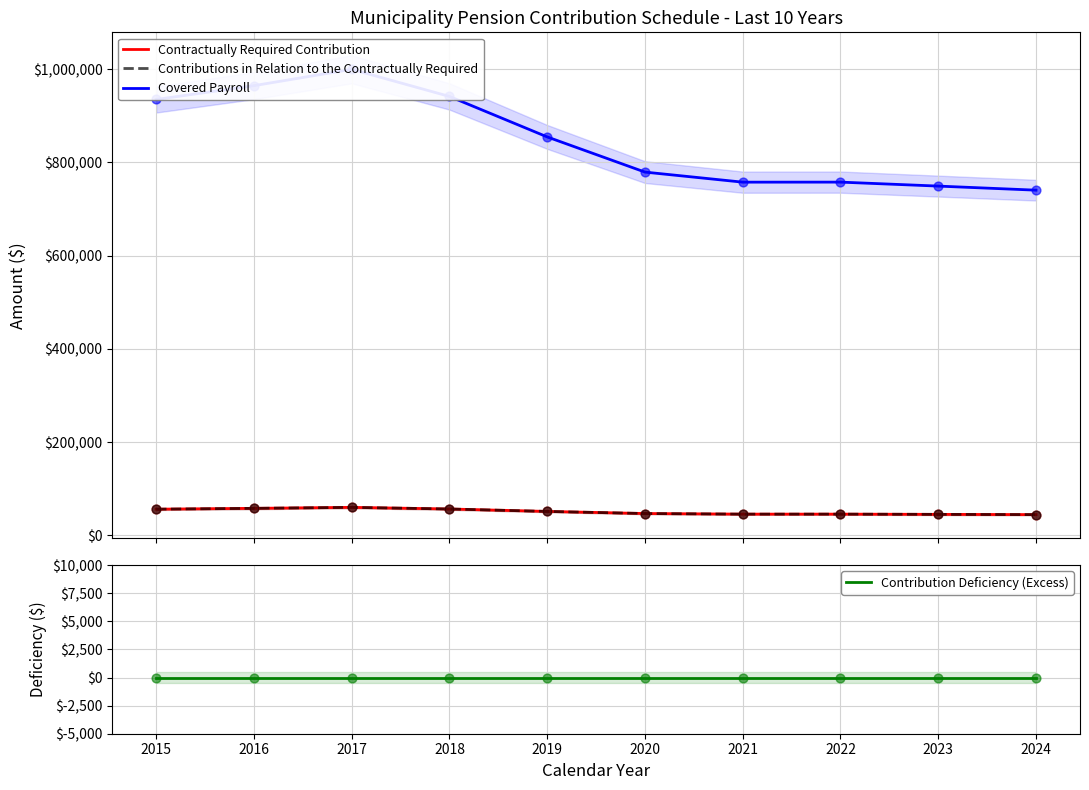

At which category is the sum across all series the highest?

2017